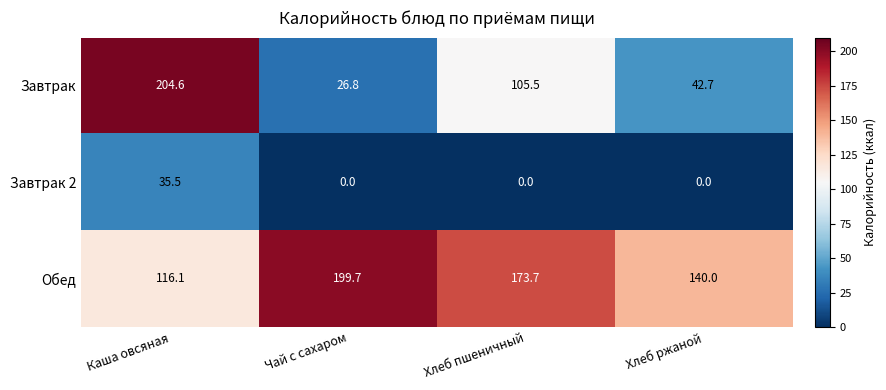

Which series has the widest spread of values?

Завтрак